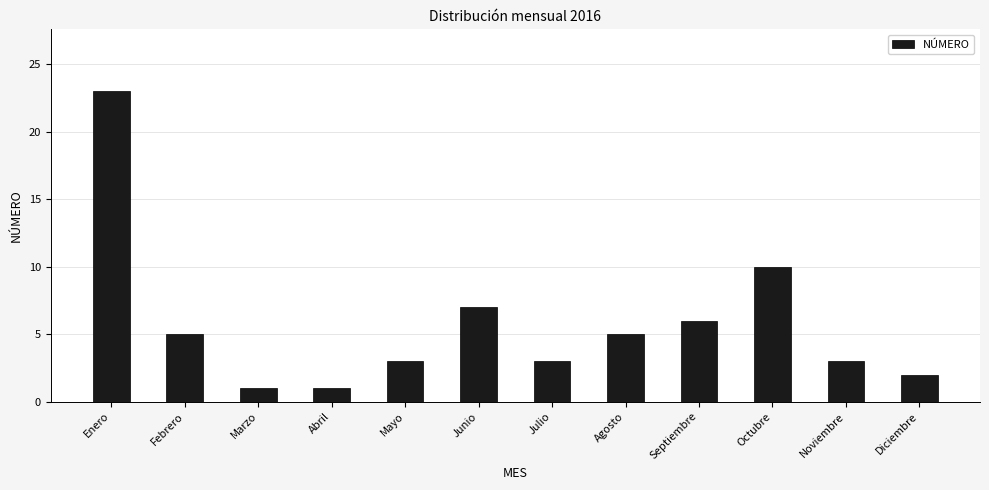

What is the difference between the maximum and minimum values?

22